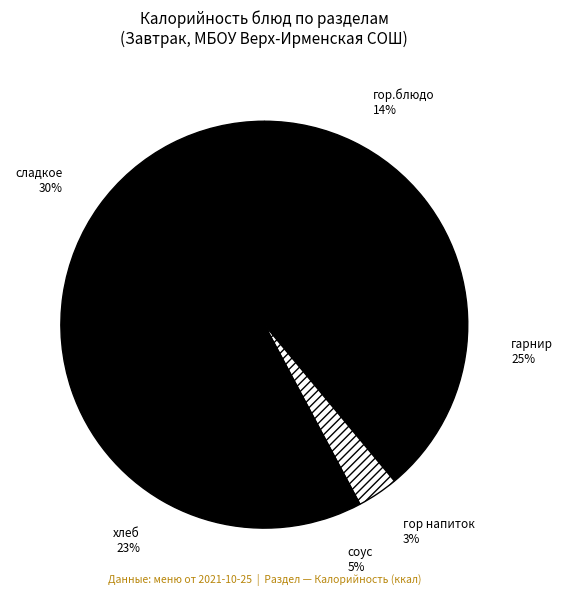

Which category has the smallest portion of the pie?

гор напиток